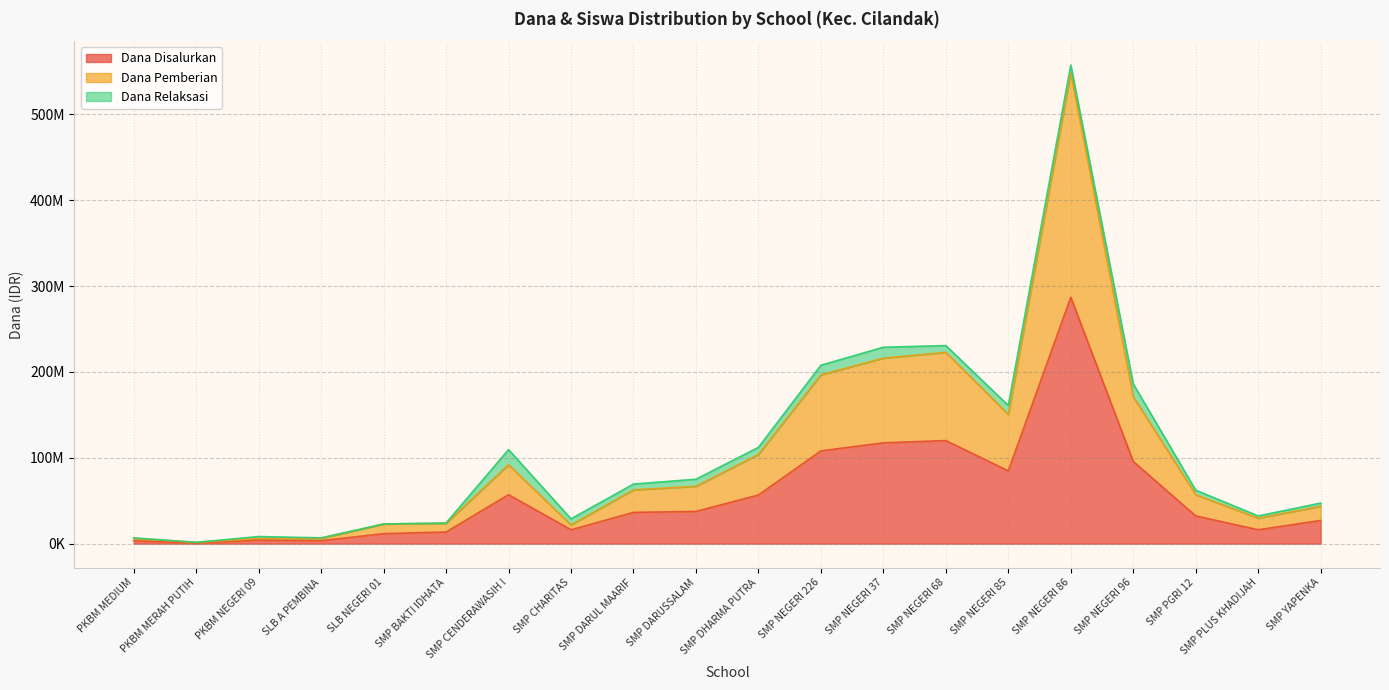

At which label does Dana Pemberian reach its minimum?

PKBM MERAH PUTIH